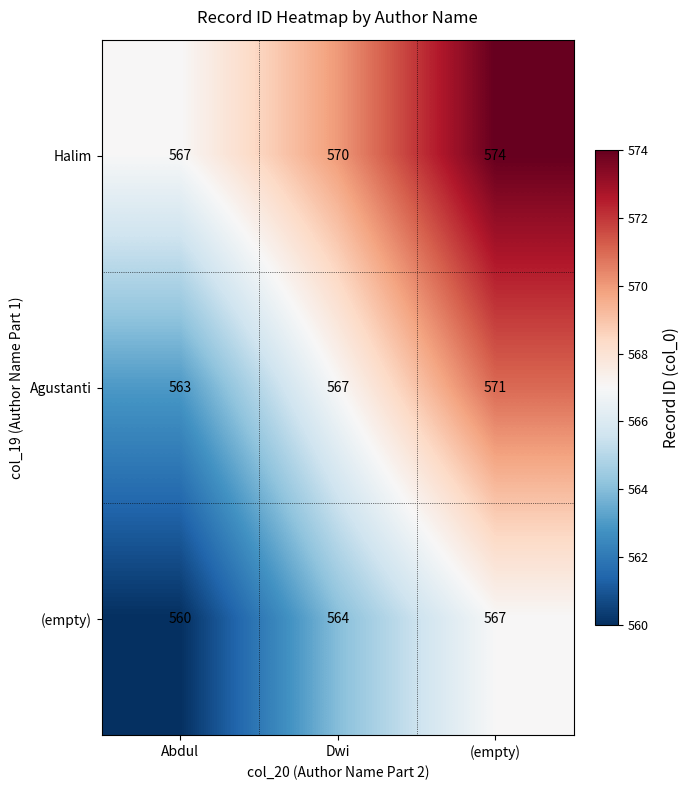

What is the maximum value for (empty)?

567